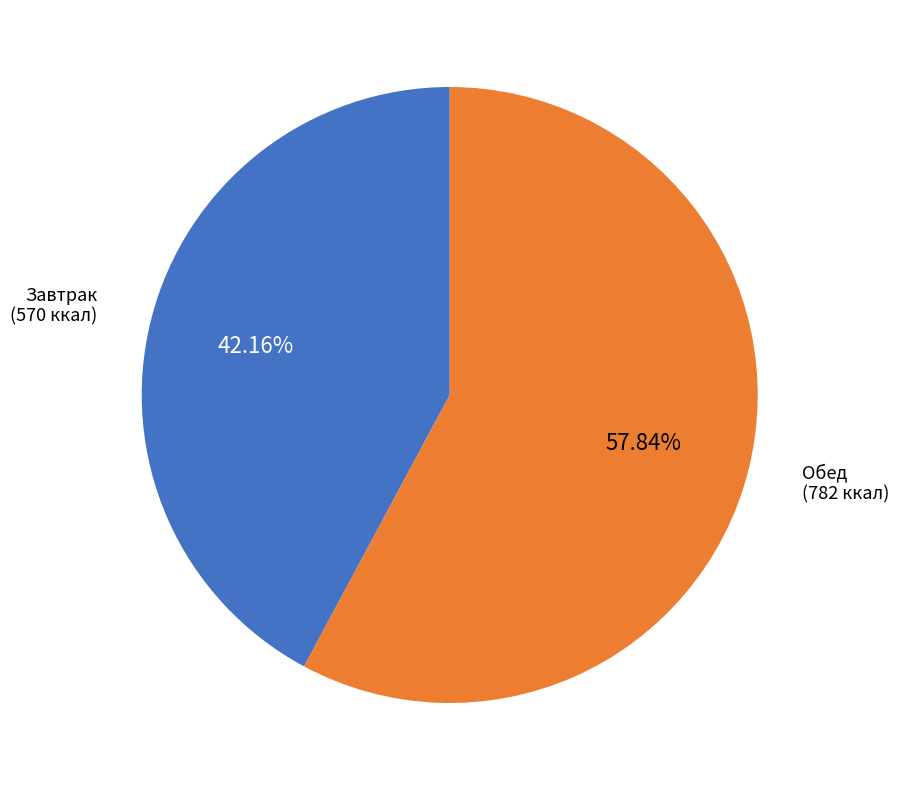

Does any single category account for the majority?

Yes